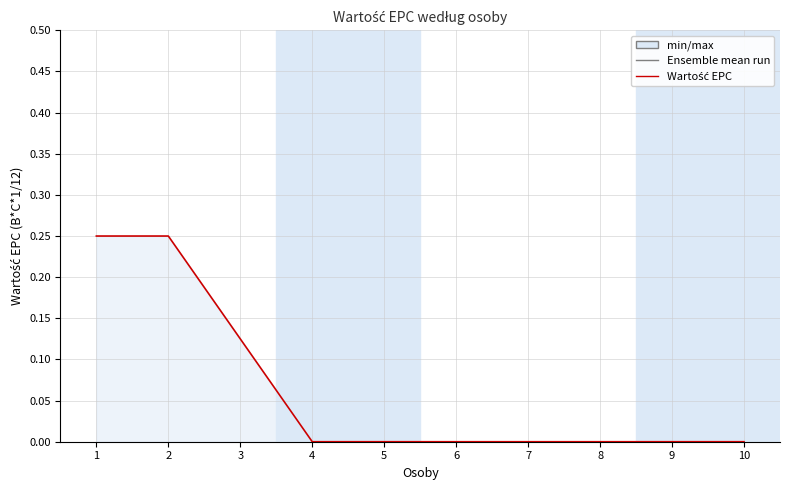

What is the approximate value at 2?

0.2